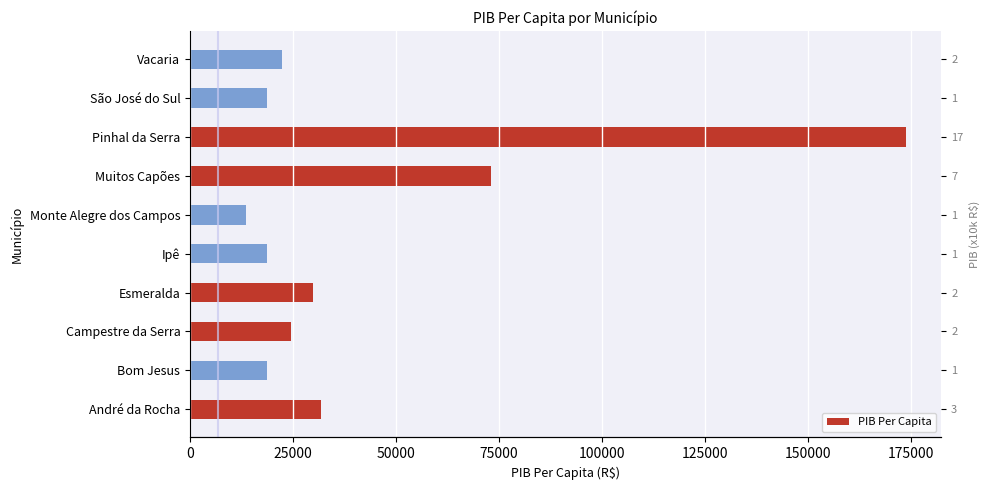

How many data points are less than 24404?

5